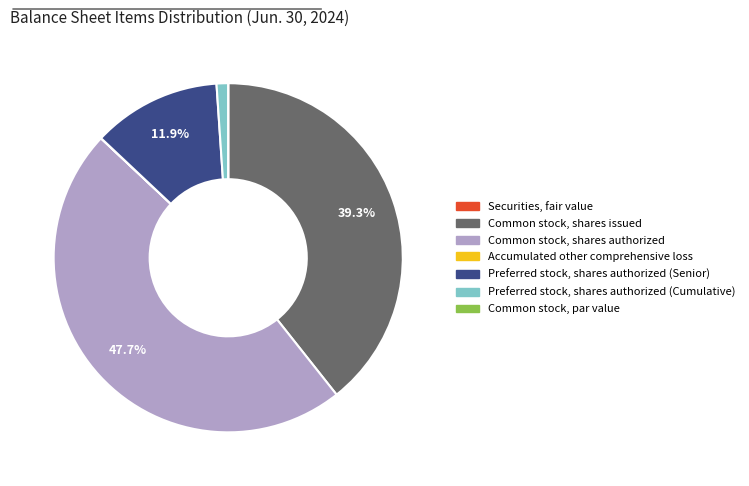

What is the largest slice in the pie chart?

Common stock, shares authorized